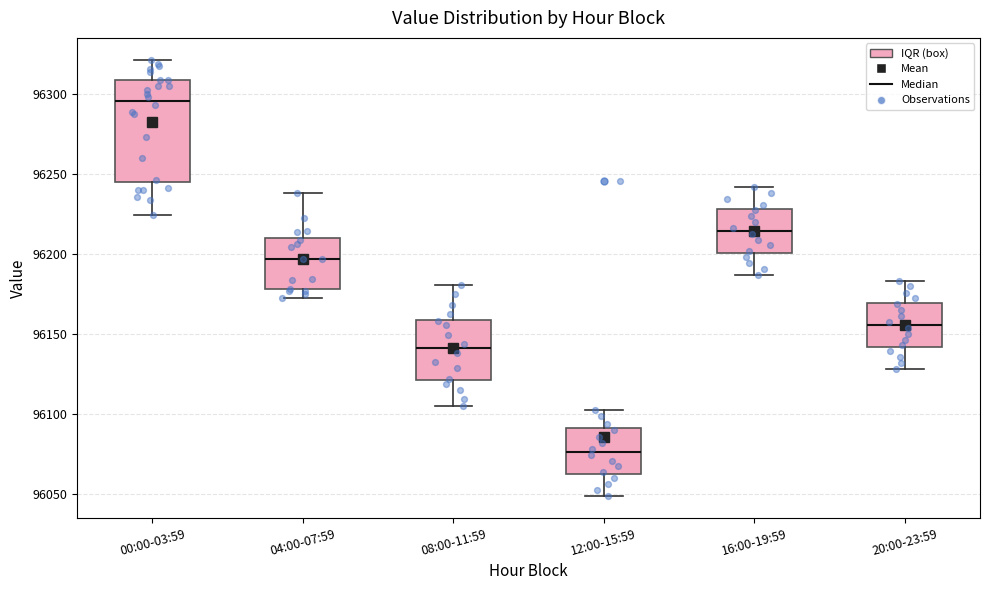

Where does the lower whisker of the box for 16:00-19:59 end on the y-axis? The values are not printed on the chart, so give them approximately, as read against the axis.

96185